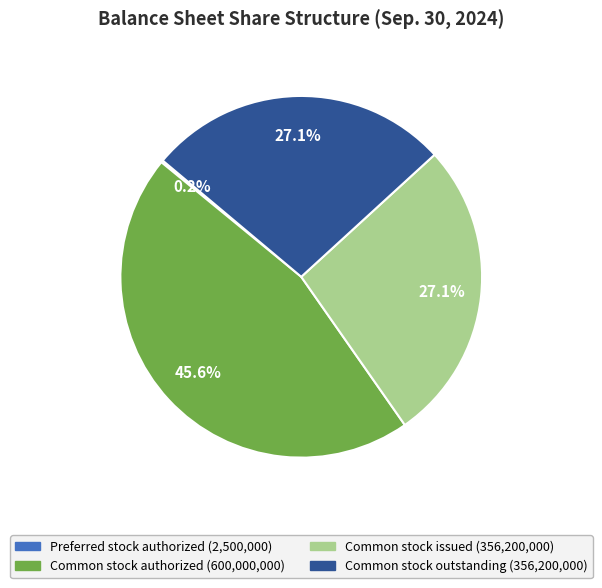

Does any single category account for the majority?

No